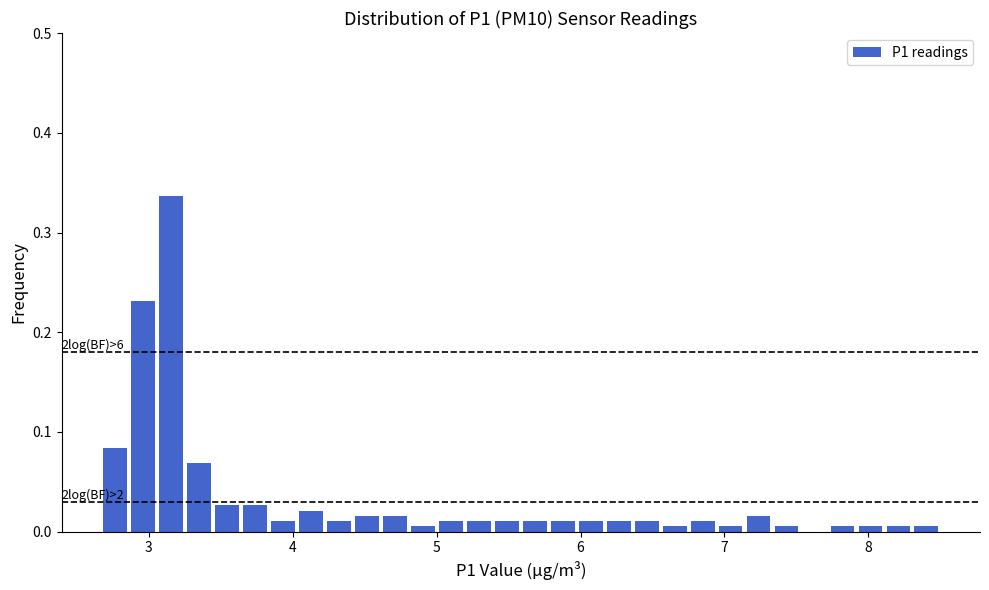

Read against the x-axis, roughly where is the centre of the tallest bar?

3.2